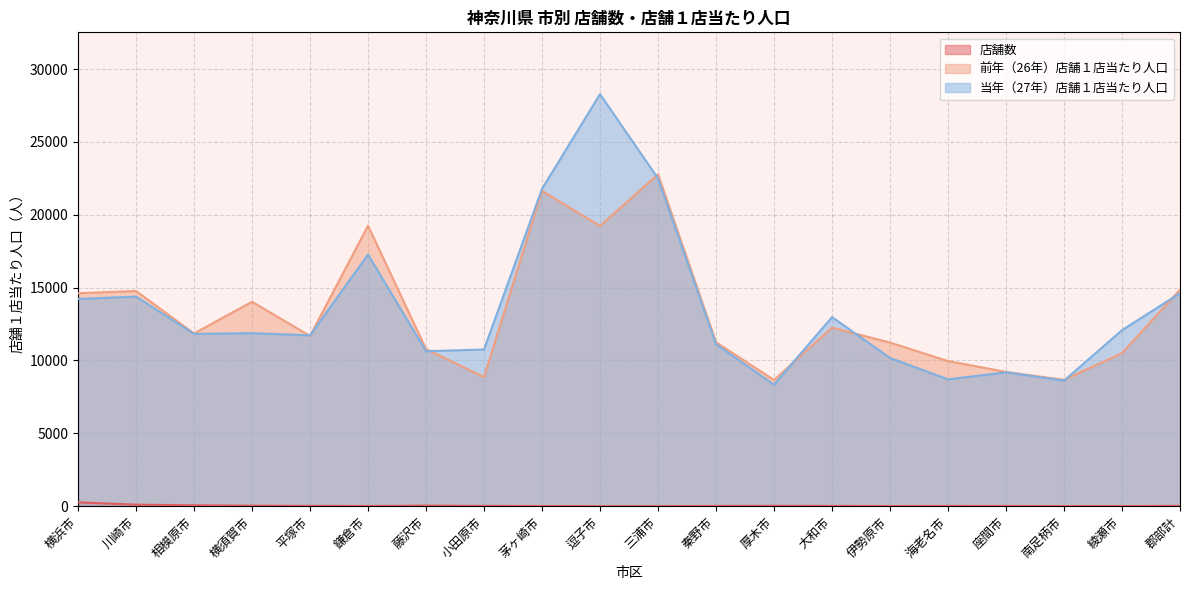

In 当年（27年）店舗１店当たり人口, how many points are lower than both neighbors (excluding endpoints)?

6